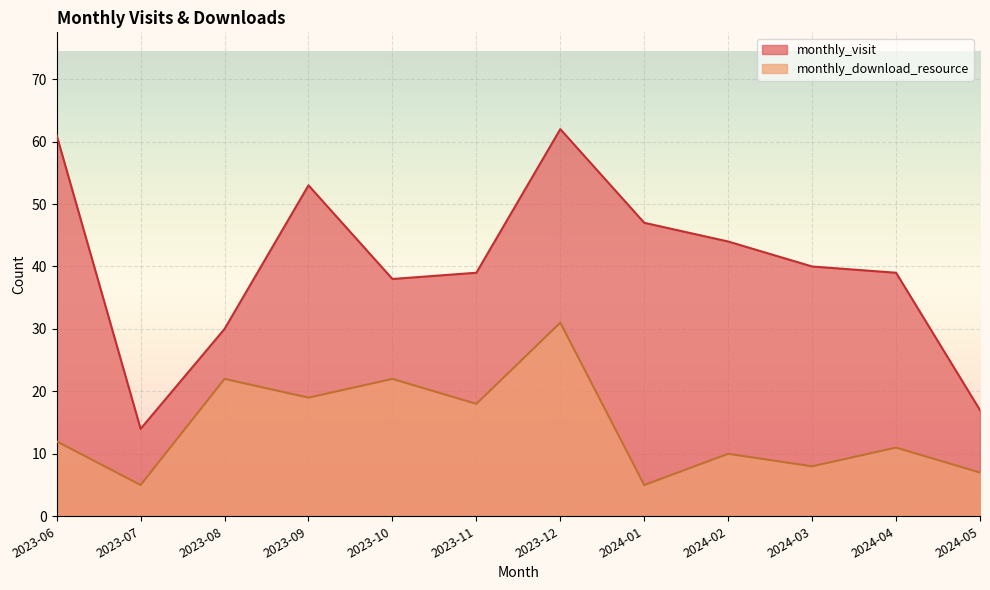

True or false: monthly_visit has a value of 14 at 2023-07.

True